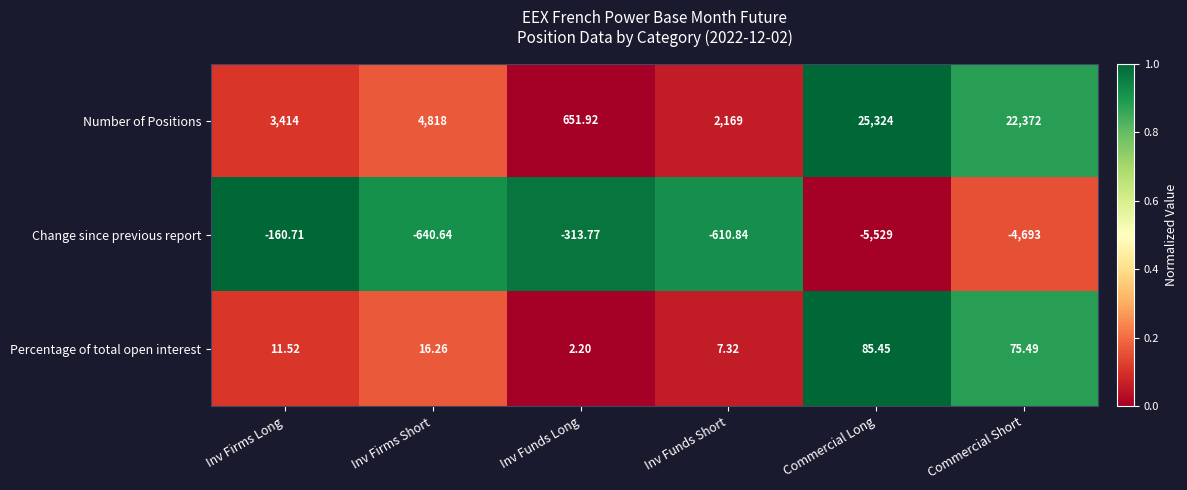

Which series changed the most between Inv Firms Short and Commercial Long?

Number of Positions